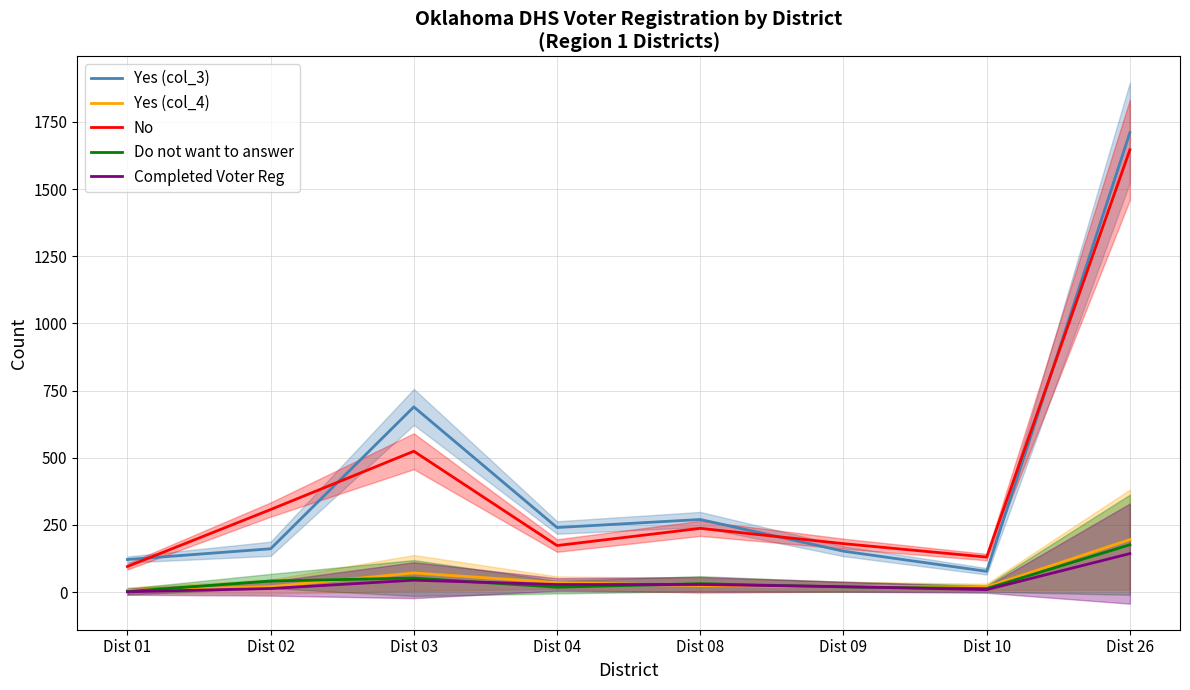

Count the number of data series in this chart.

5